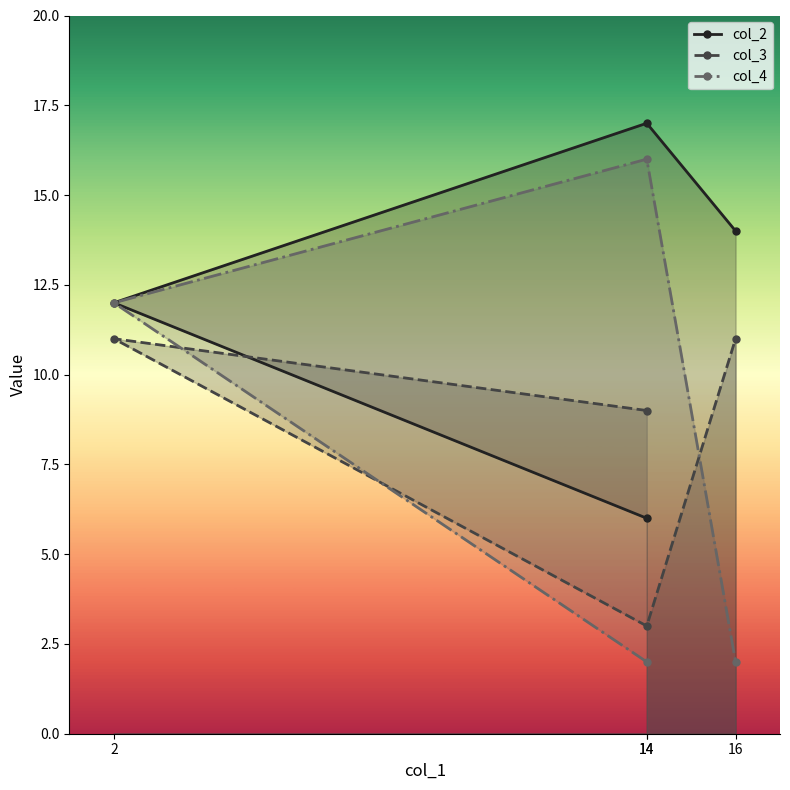

What is the label of the 1st point from the right?

16